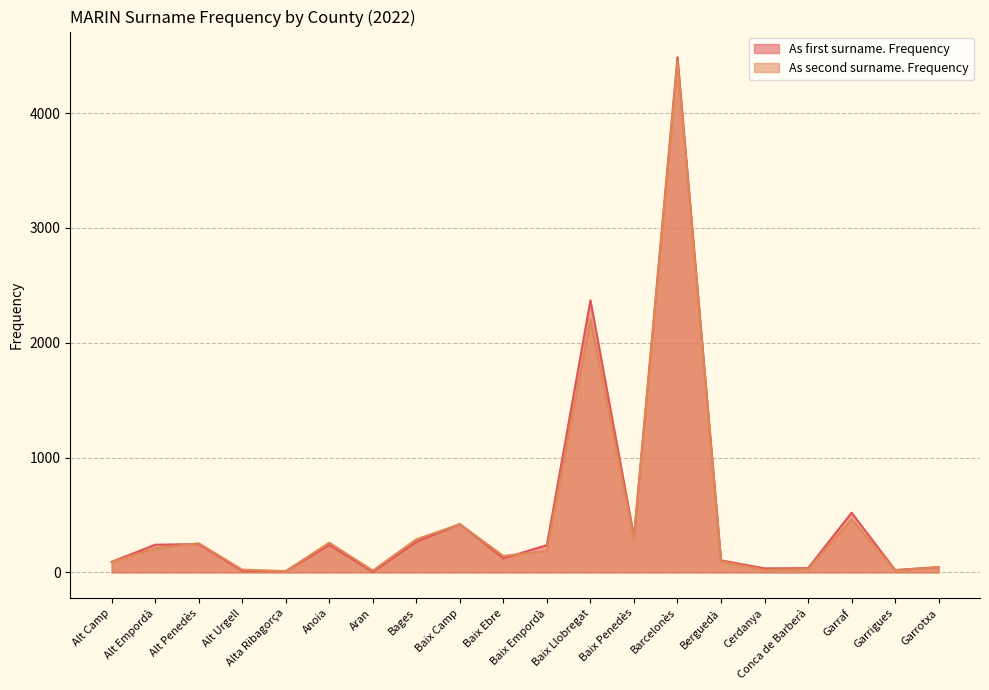

At which category is the sum across all series the highest?

Barcelonès